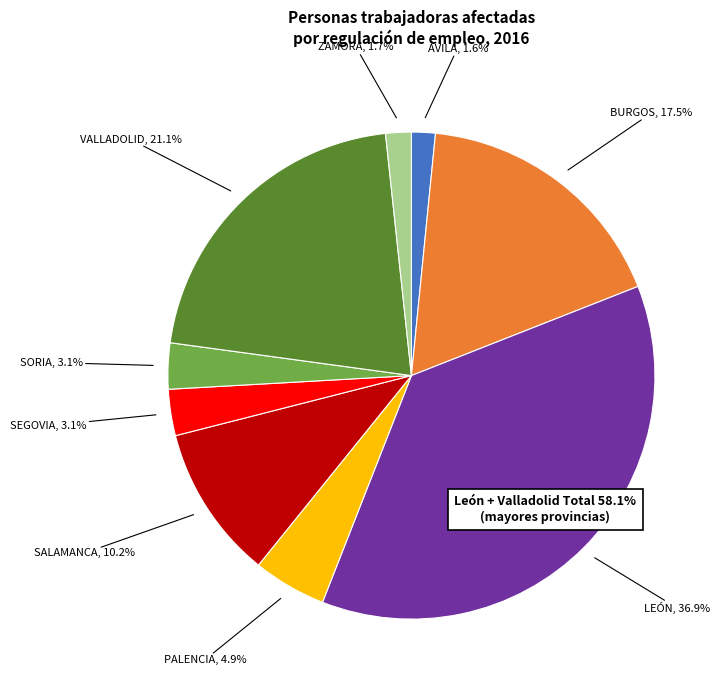

Which slice is the largest?

León